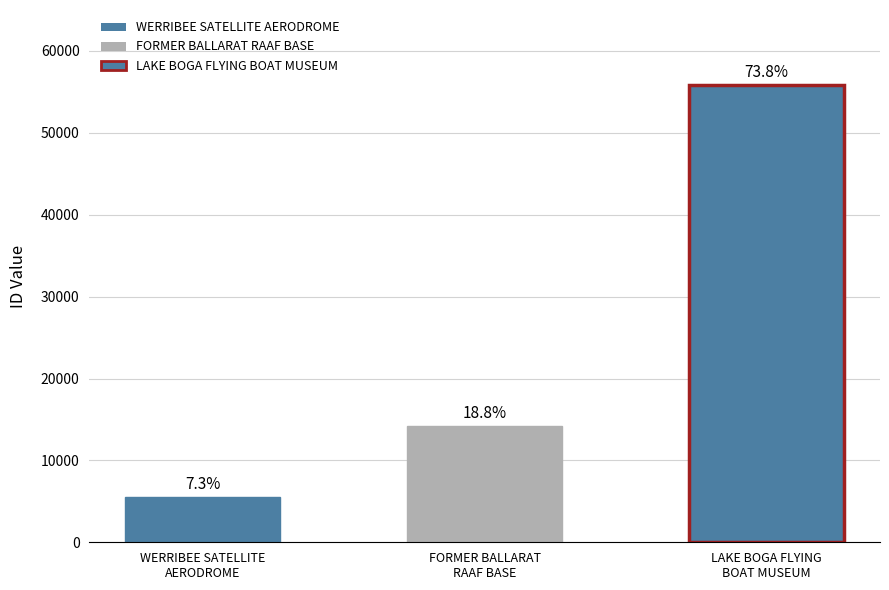

At which label does the data first exceed 14247?

LAKE BOGA FLYING
BOAT MUSEUM